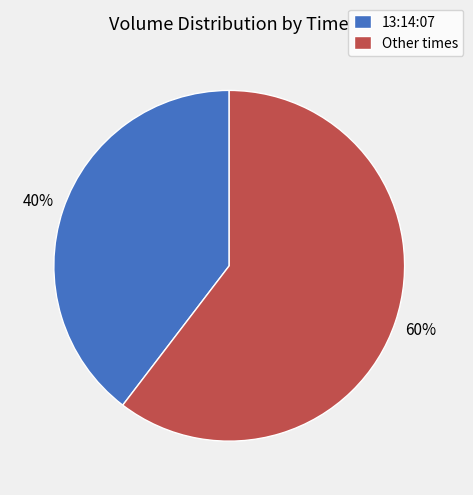

Is there any slice that represents more than half of the pie?

Yes